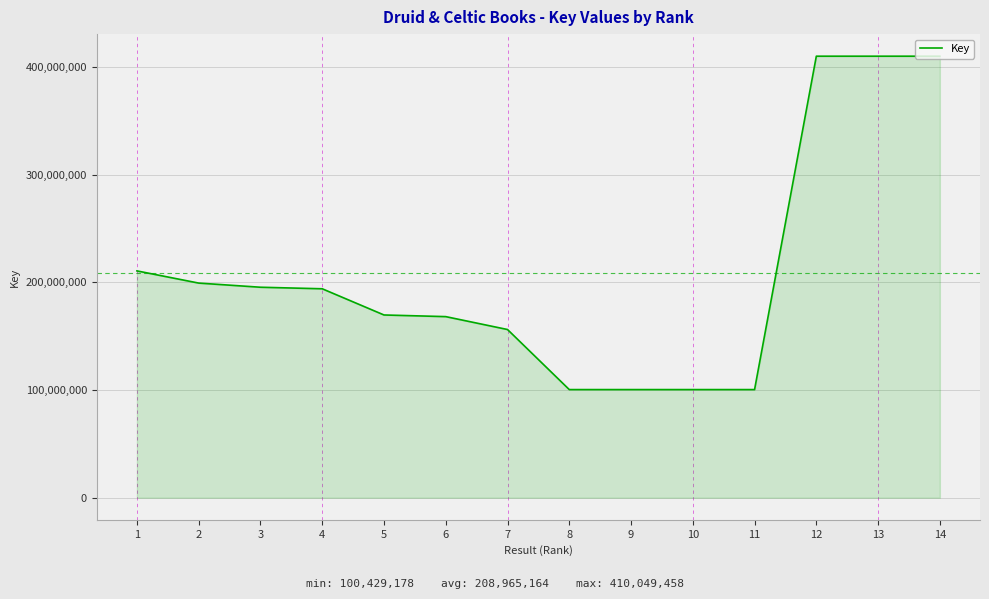

Approximately how many times larger is the value at 14 compared to 8?

4.1